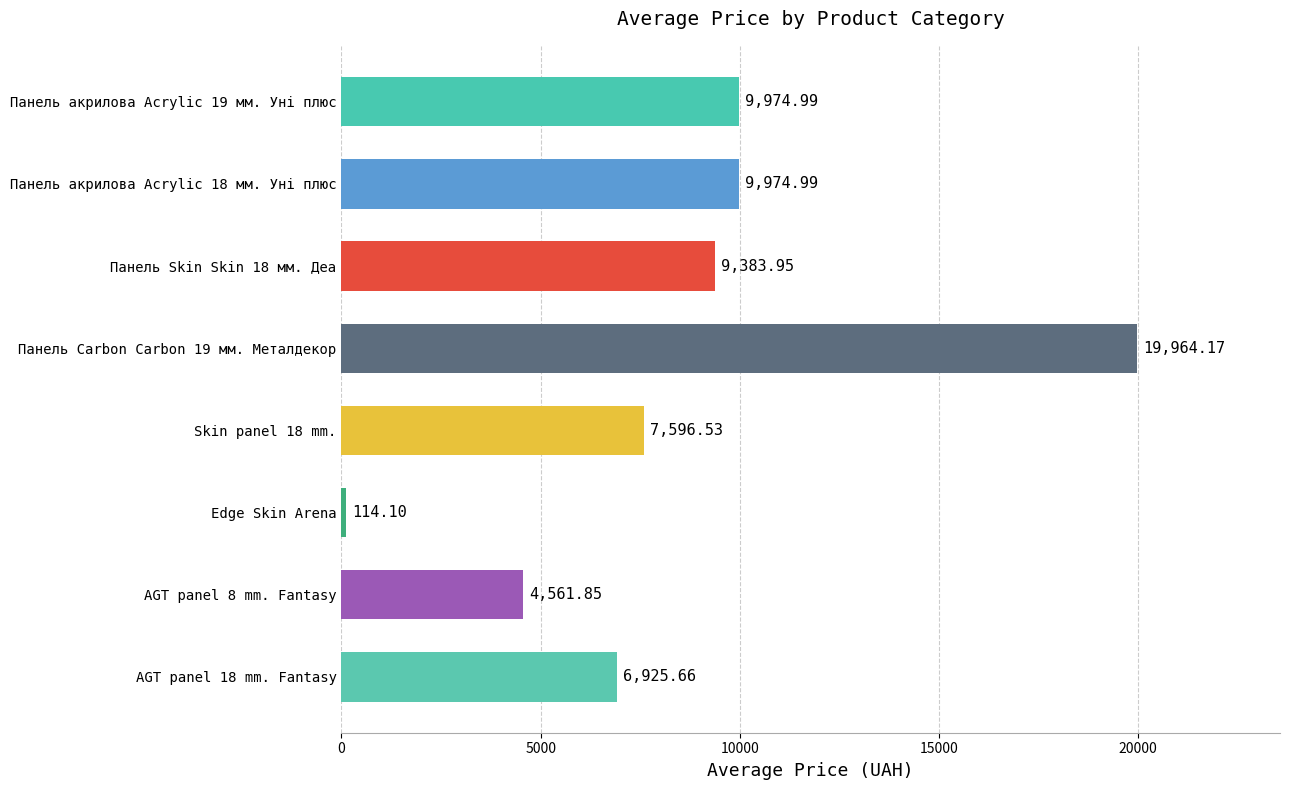

Which category has the lowest value across all series?

Edge Skin Arena